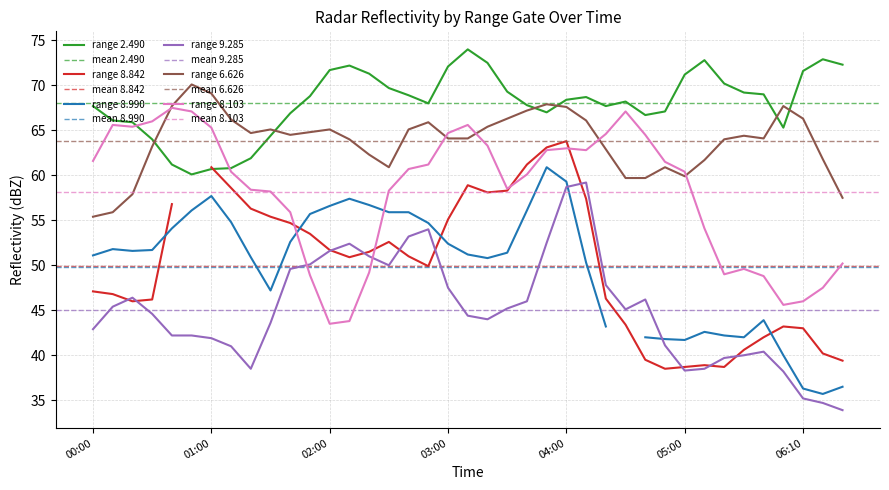

True or false: 8.103 and 6.626 cross at least once.

True